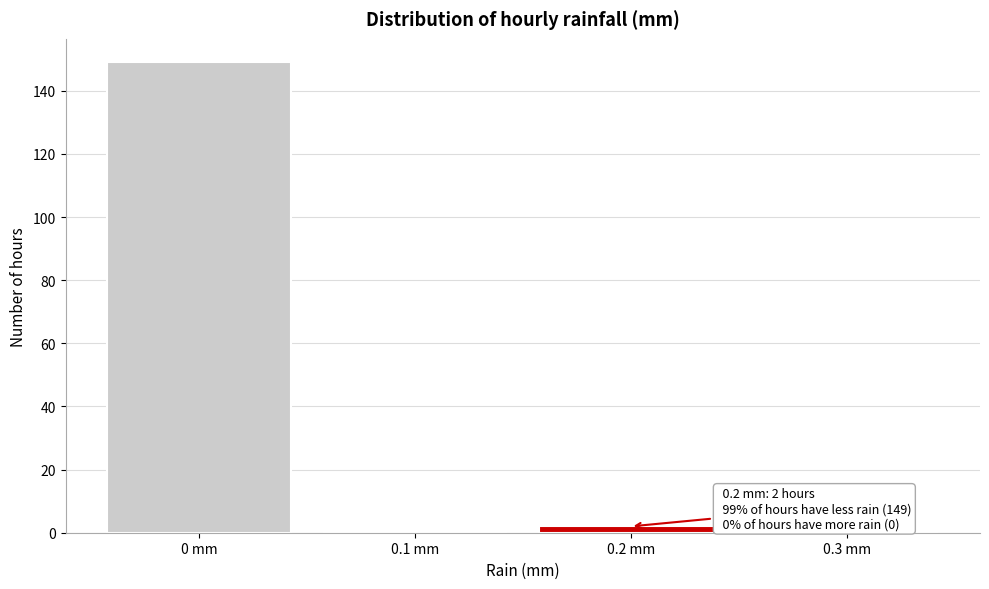

Over which range of the x-axis is the bar tallest?

-0.05 to 0.05